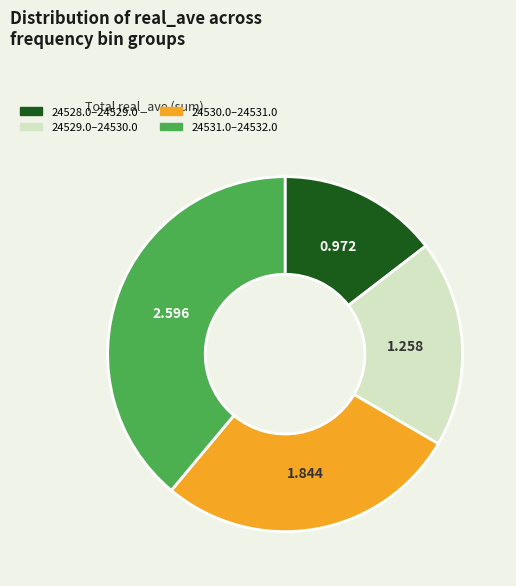

Is there a majority slice in this chart?

No